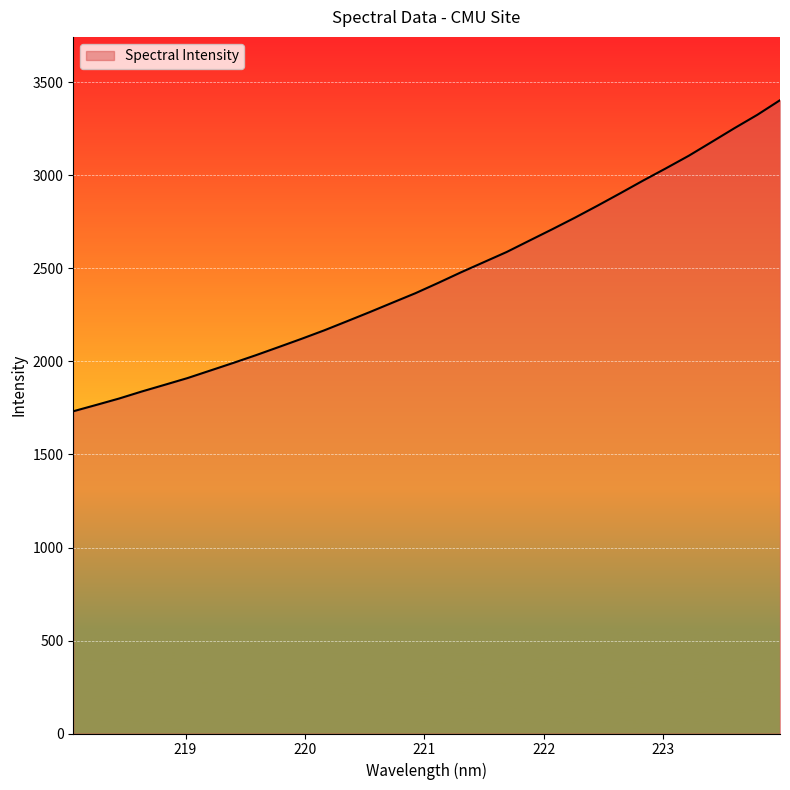

What is the sum of all values?

78621.1